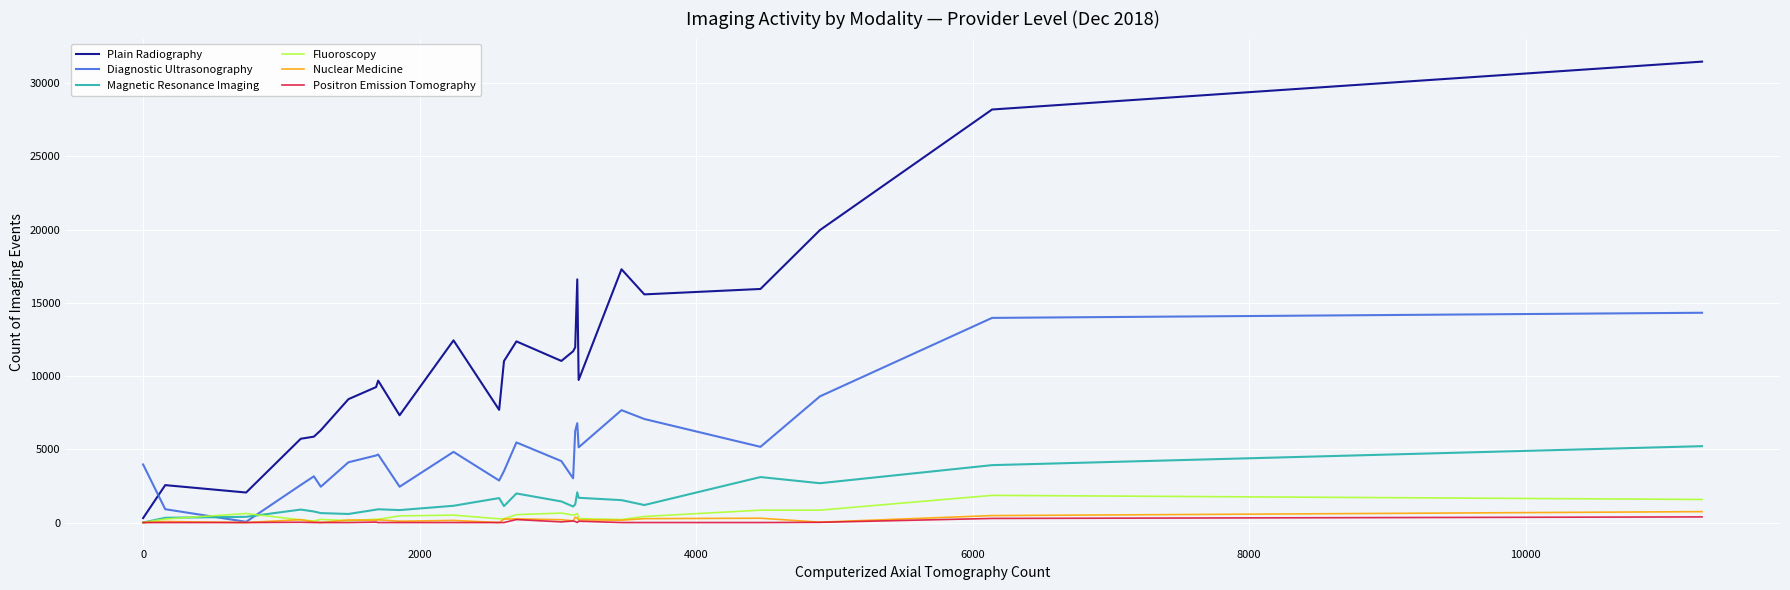

In Nuclear Medicine, how many points are higher than both neighbors (excluding endpoints)?

8